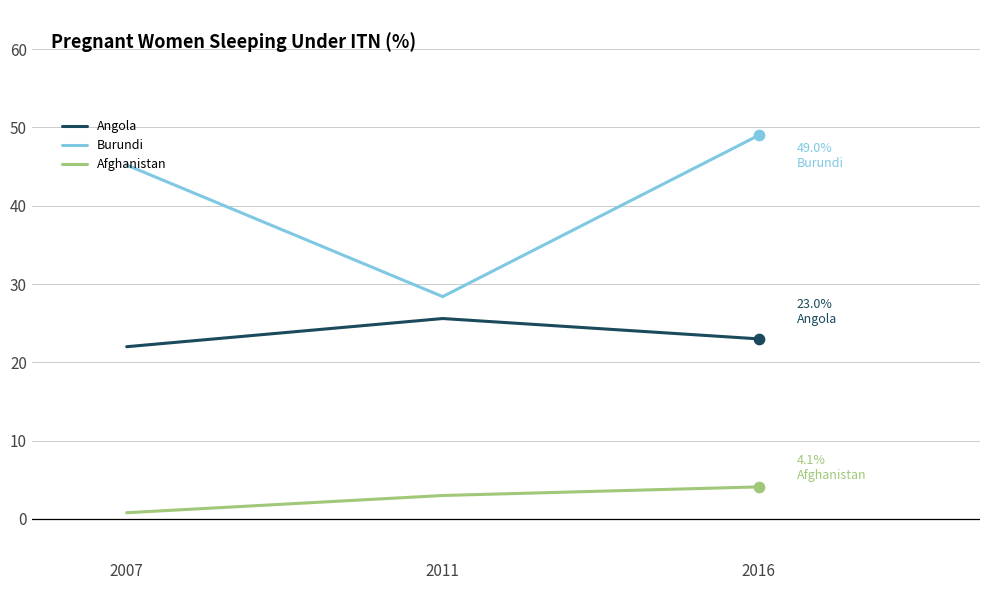

What is the total value across all series at 2007?

68.0